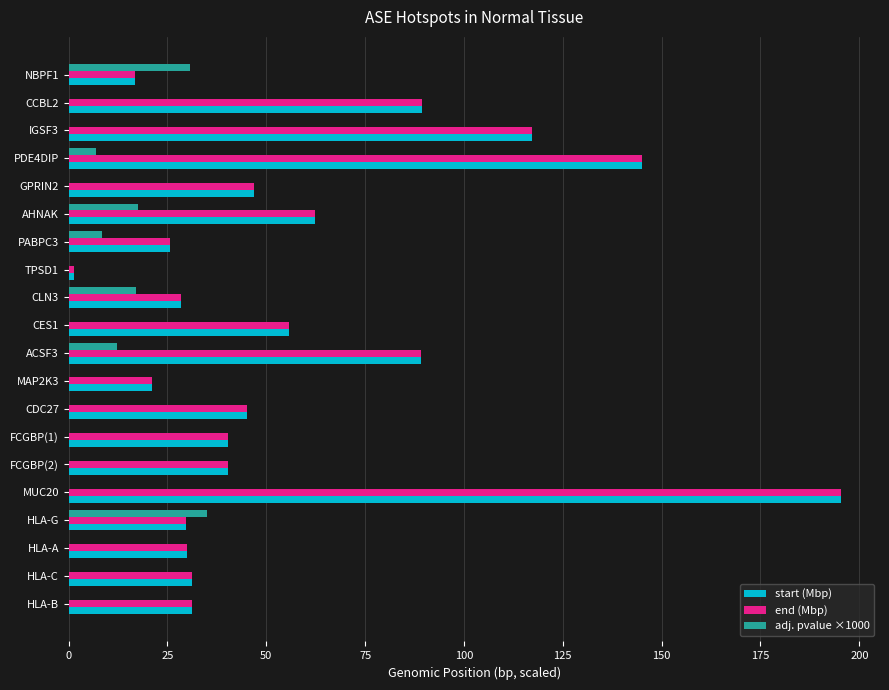

How many data points does each series have?

20